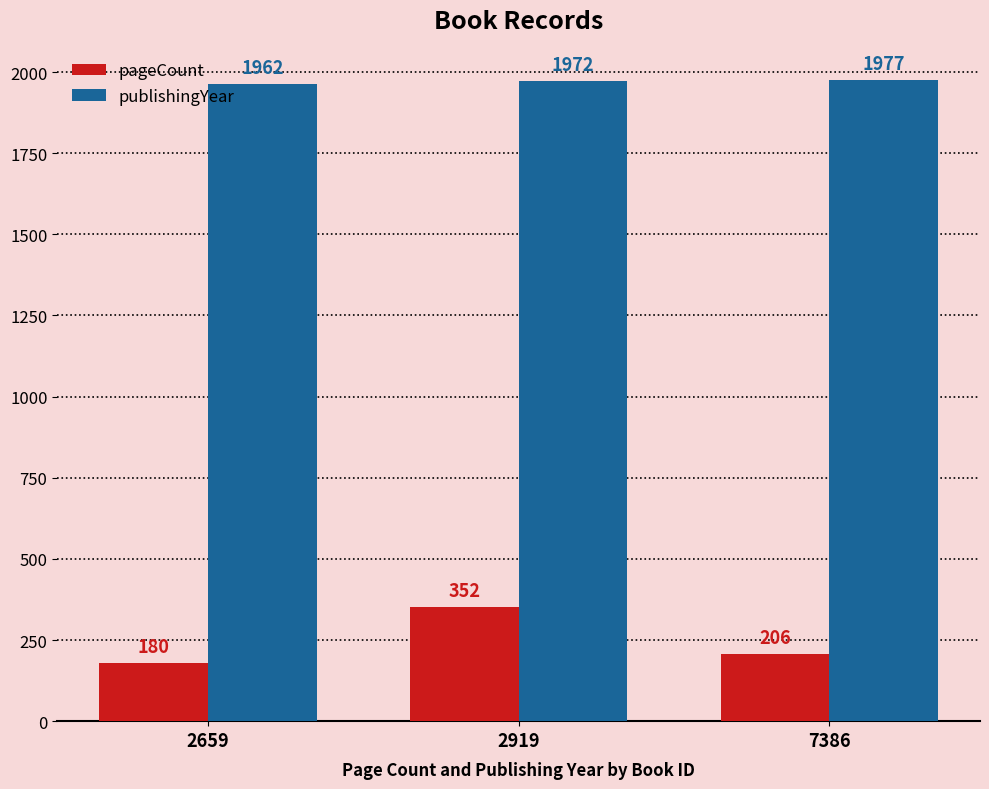

Rank the series by their average value, from highest to lowest.

publishingYear, pageCount